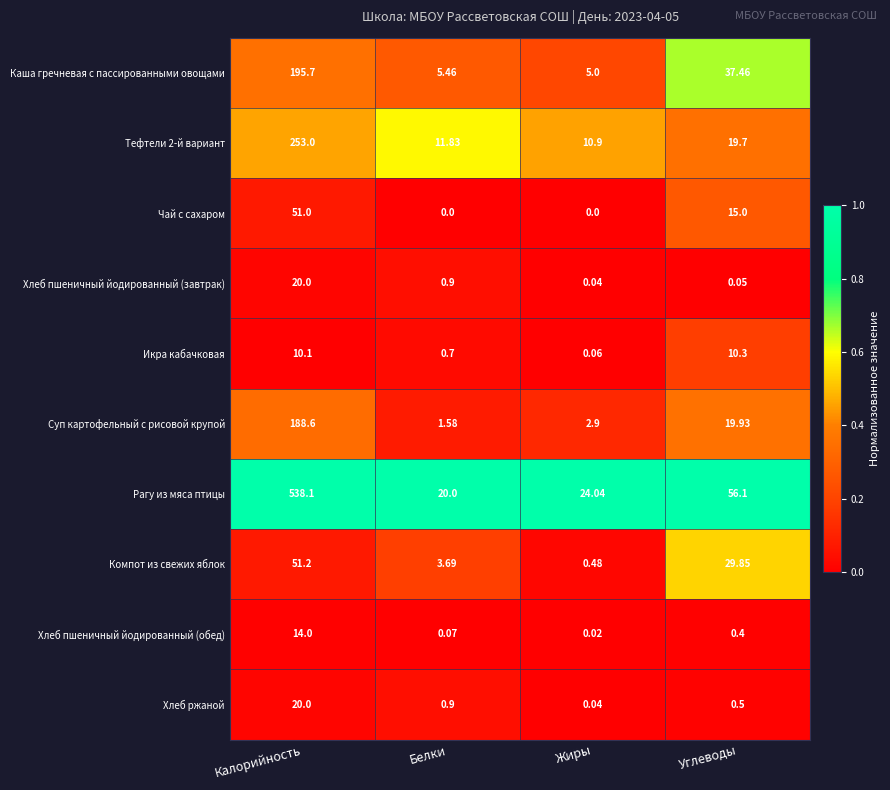

Rank the series at Углеводы from lowest to highest value.

Хлеб пшеничный йодированный (завтрак), Хлеб пшеничный йодированный (обед), Хлеб ржаной, Икра кабачковая, Чай с сахаром, Тефтели 2-й вариант, Суп картофельный с рисовой крупой, Компот из свежих яблок, Каша гречневая с пассированными овощами, Рагу из мяса птицы